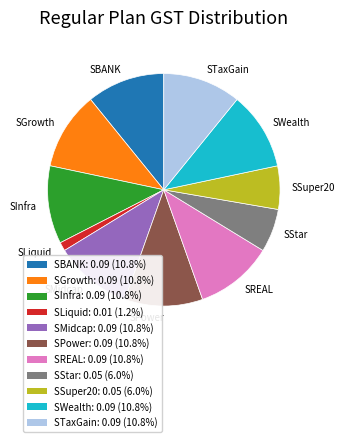

Does any single category account for the majority?

No